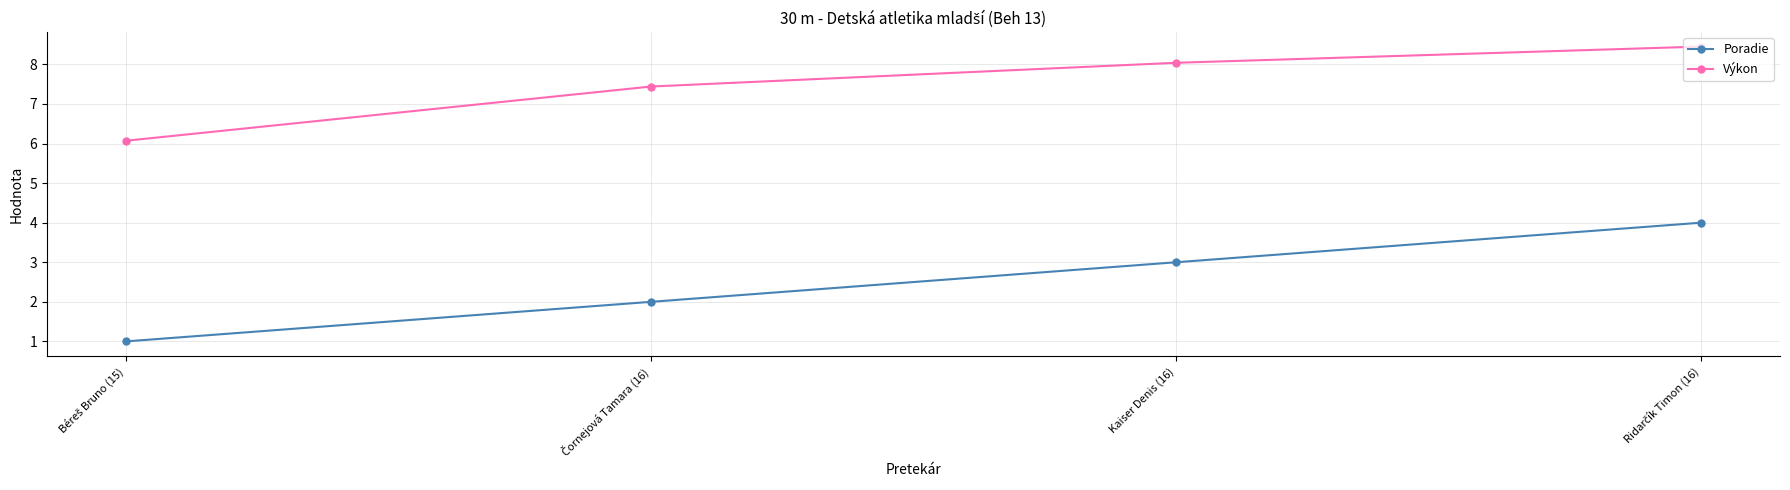

How many values in the Výkon series exceed 8?

2